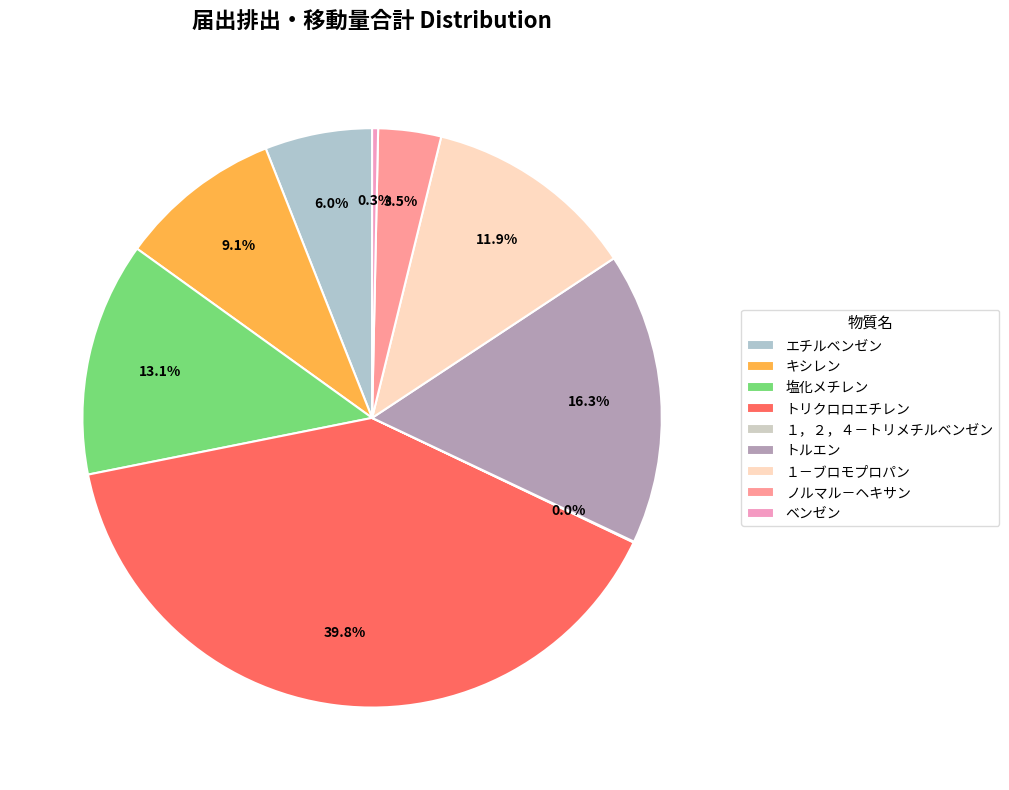

To the nearest percent, what portion does エチルベンゼン represent?

6%